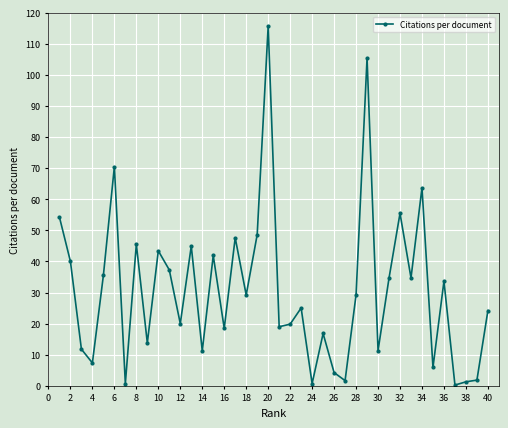

What is the greatest value displayed?

115.7